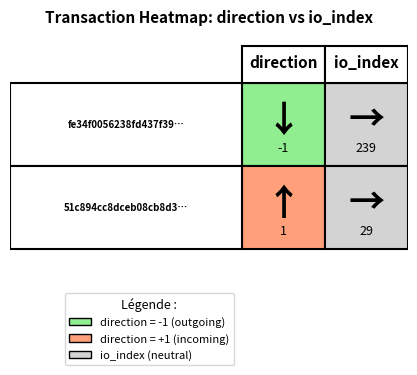

True or false: 51c894cc8dceb08cb8d30bc3366b6ba8a31f761 has a value of 29 at 1.

True